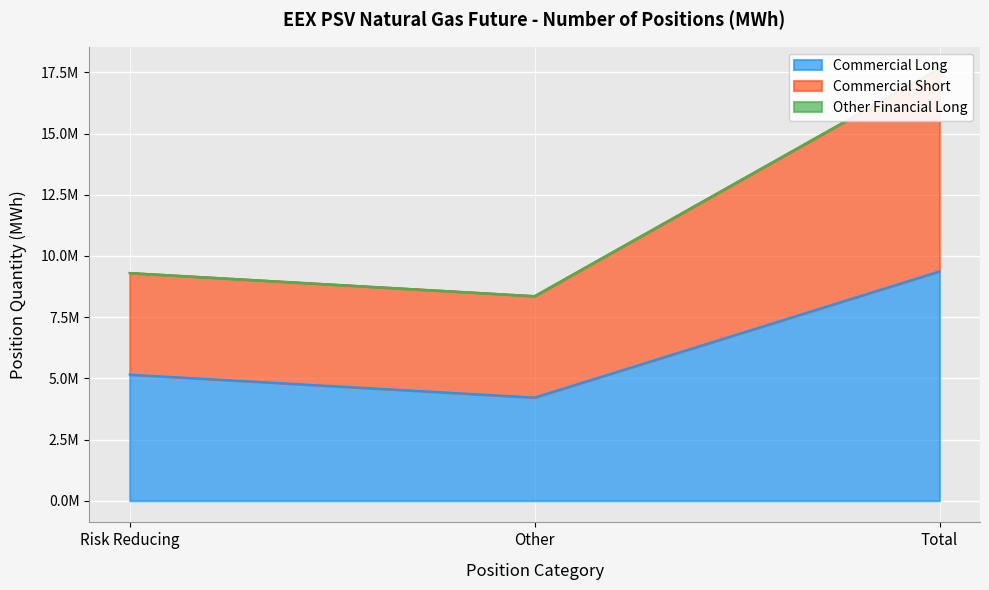

Where does the Commercial Short series first go above 9304008?

Total